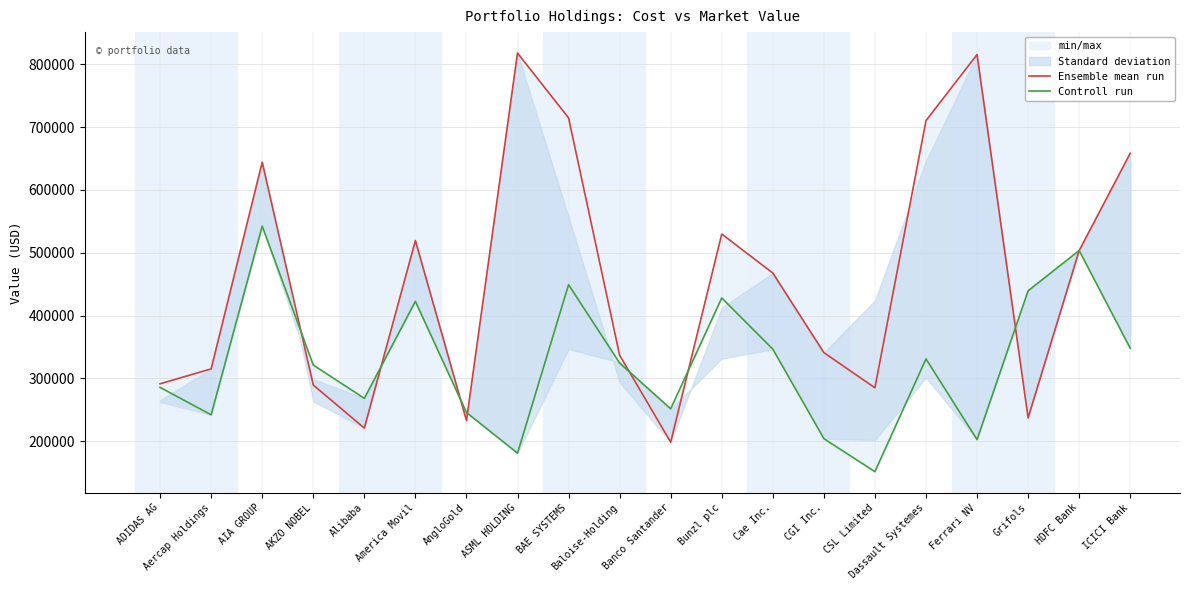

How many values in the Ensemble mean run series are below 467739?

10